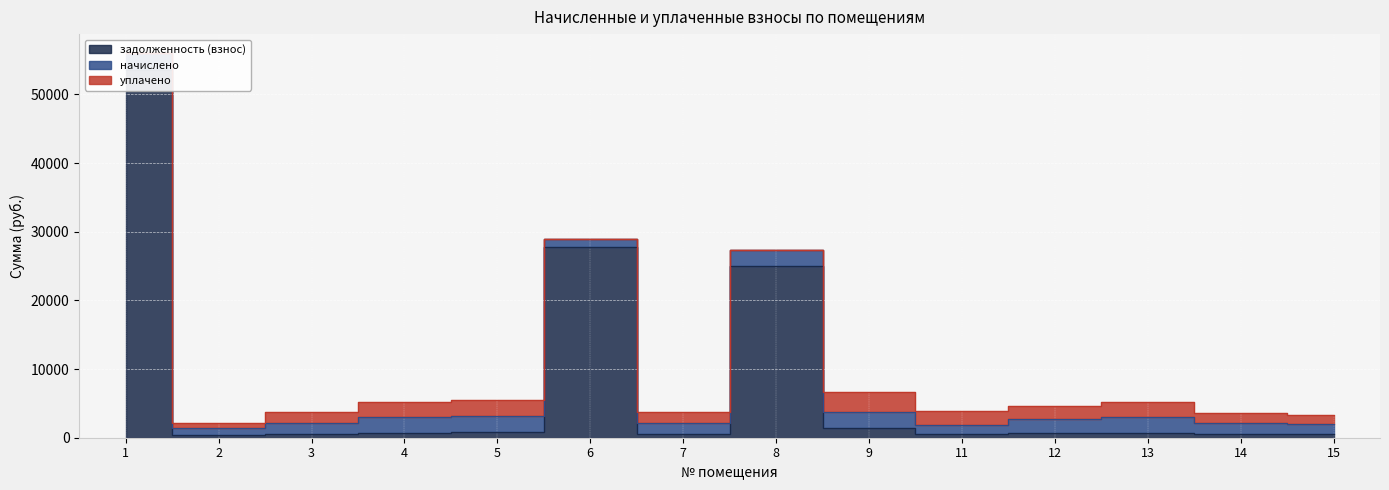

At which category does the chart reach its peak across all series?

1